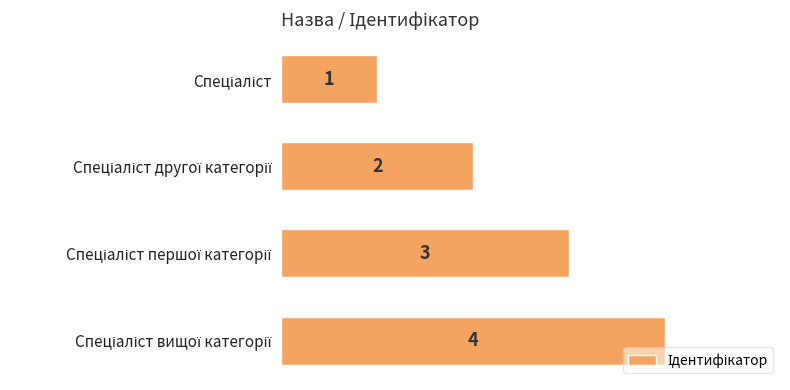

What is the greatest value displayed?

4